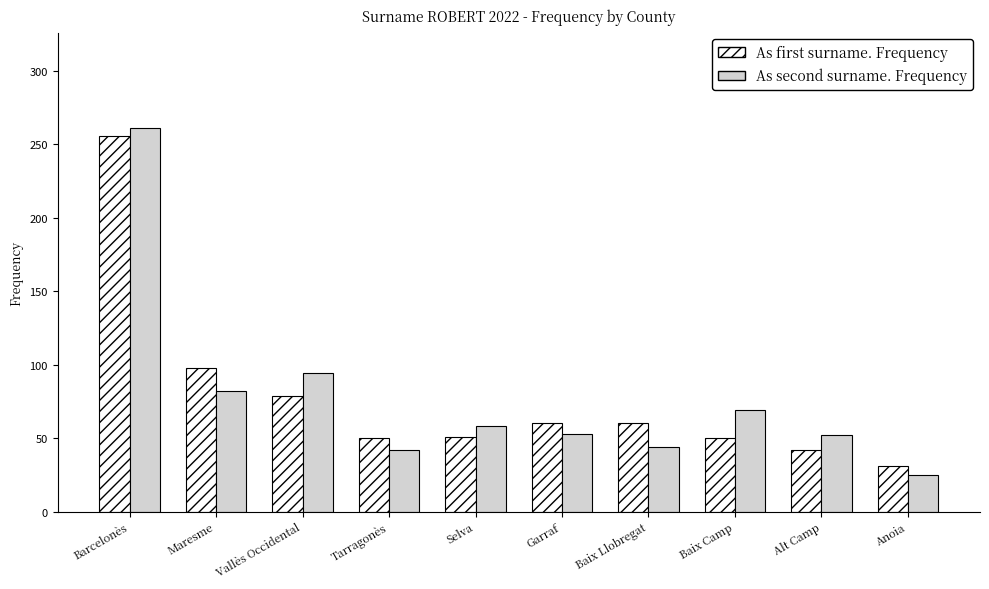

At which category is the sum across all series the highest?

Barcelonès